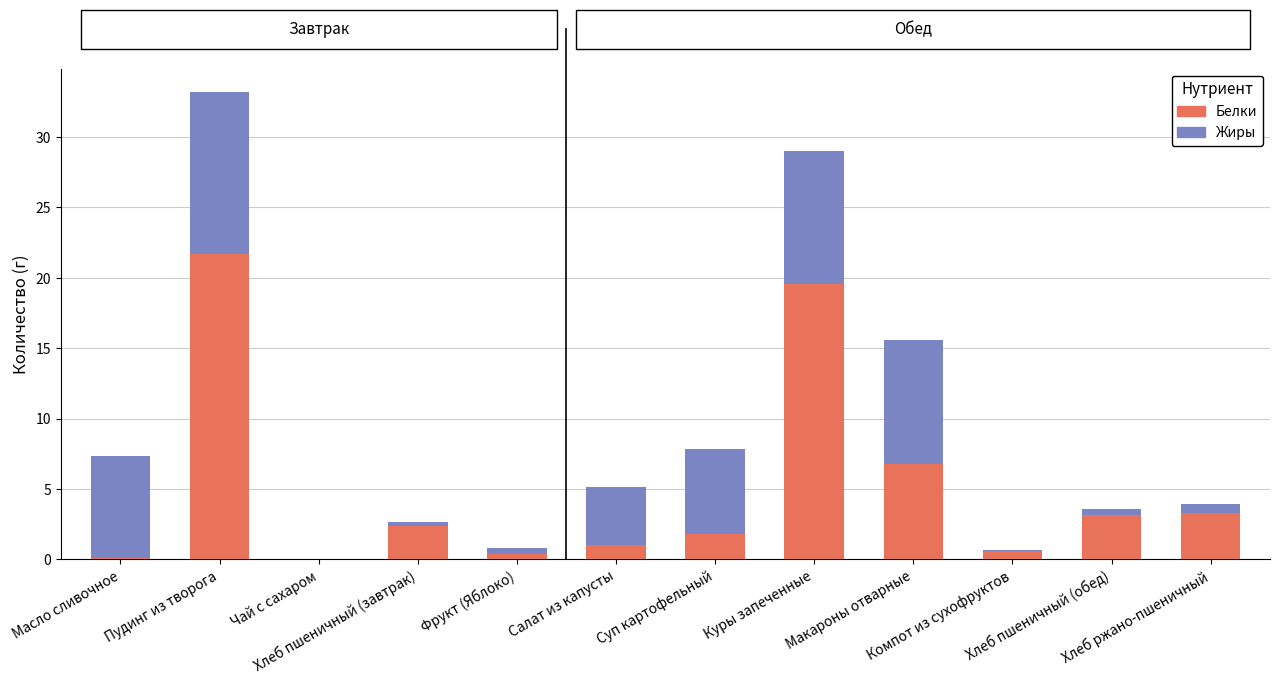

What is the highest value of the Белки series?

21.7